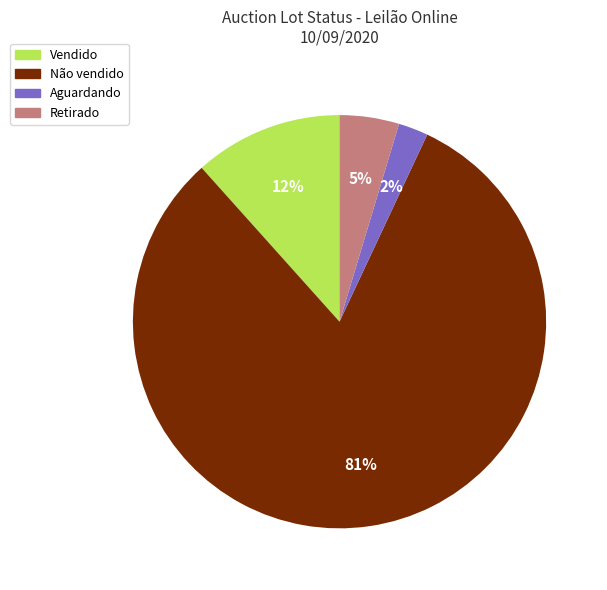

To the nearest percent, what is the average slice percentage?

25%